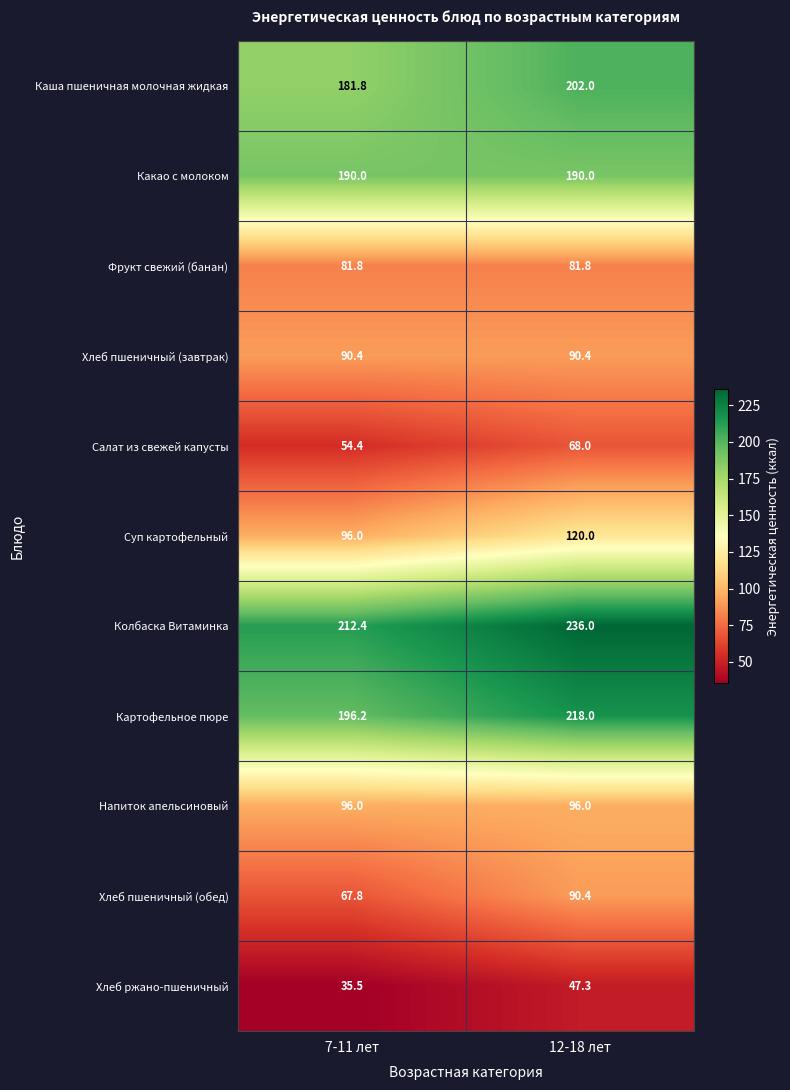

Reading right to left, what are all the values shown in this chart?

Каша пшеничная молочная жидкая: 202.0	181.8
Какао с молоком: 190.0	190.0
Фрукт свежий (банан): 81.8	81.8
Хлеб пшеничный (завтрак): 90.4	90.4
Салат из свежей капусты: 68.0	54.4
Суп картофельный: 120.0	96.0
Колбаска Витаминка: 236.0	212.4
Картофельное пюре: 218.0	196.2
Напиток апельсиновый: 96.0	96.0
Хлеб пшеничный (обед): 90.4	67.8
Хлеб ржано-пшеничный: 47.3	35.5